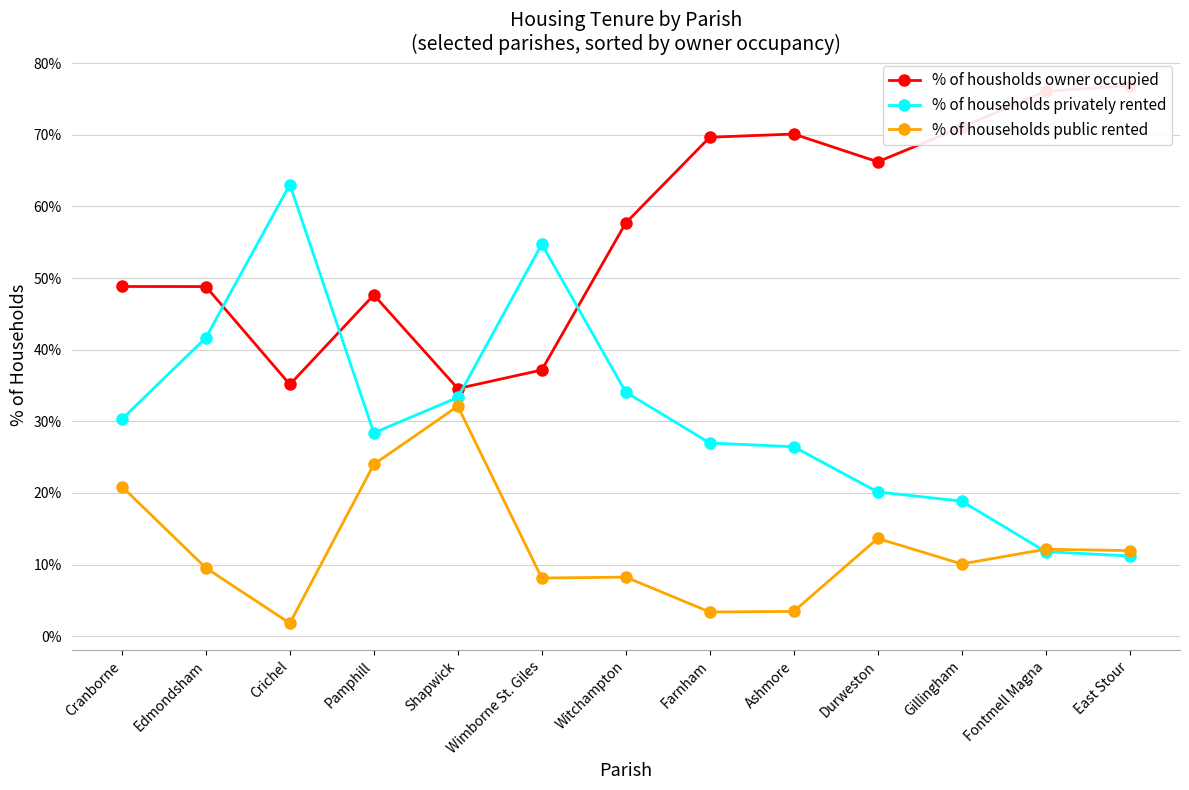

True or false: % of households public rented and % of housholds owner occupied intersect in this chart.

False